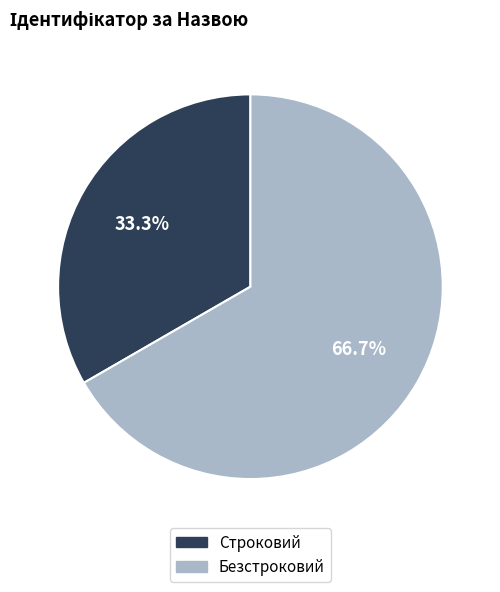

Is the sum of Безстроковий and Строковий greater than half?

Yes